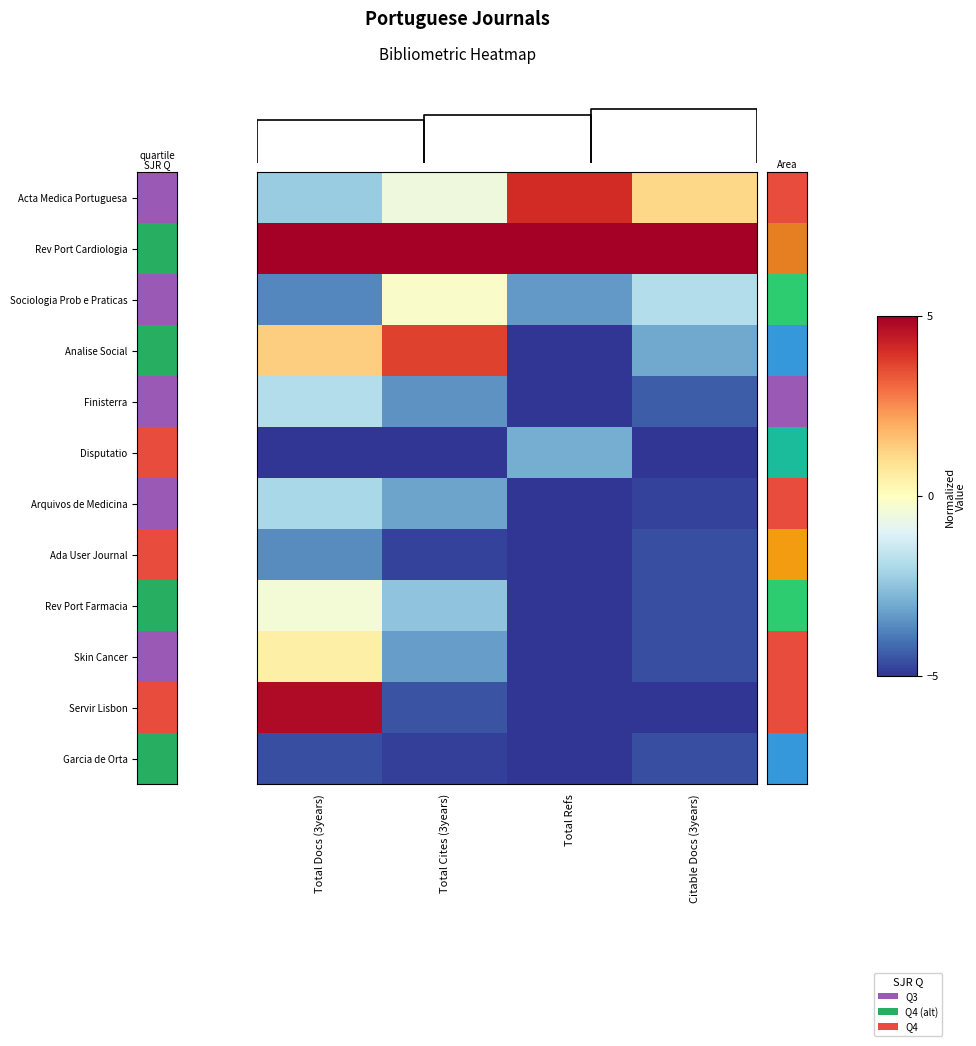

At which label is Rev Port Cardiologia closest to 5?

Total Docs (3years)